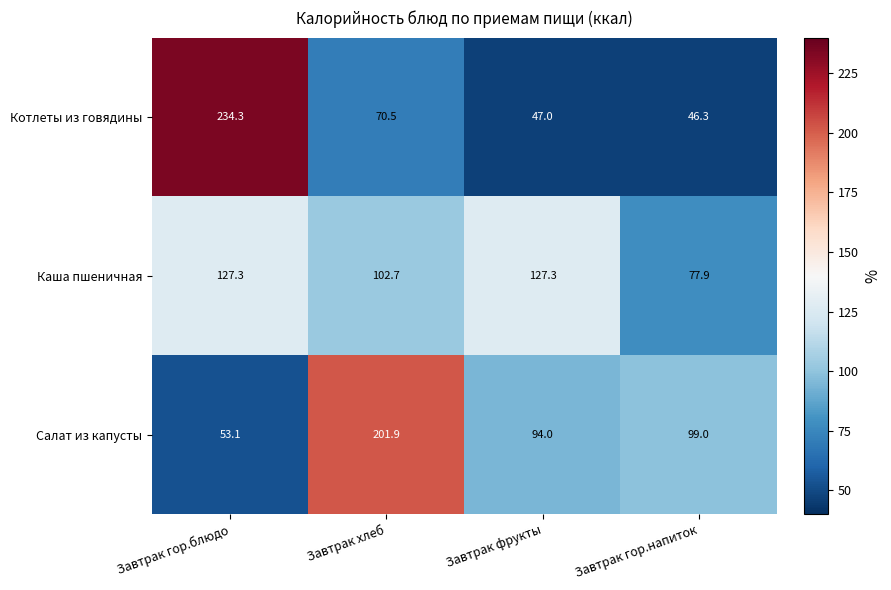

Reading left to right, list all the values displayed in this chart.

Котлеты из говядины: Завтрак гор.блюдо=234.3	Завтрак хлеб=70.5	Завтрак фрукты=47.0	Завтрак гор.напиток=46.3
Каша пшеничная: Завтрак гор.блюдо=127.3	Завтрак хлеб=102.7	Завтрак фрукты=127.3	Завтрак гор.напиток=77.9
Салат из капусты: Завтрак гор.блюдо=53.1	Завтрак хлеб=201.9	Завтрак фрукты=94.0	Завтрак гор.напиток=99.0